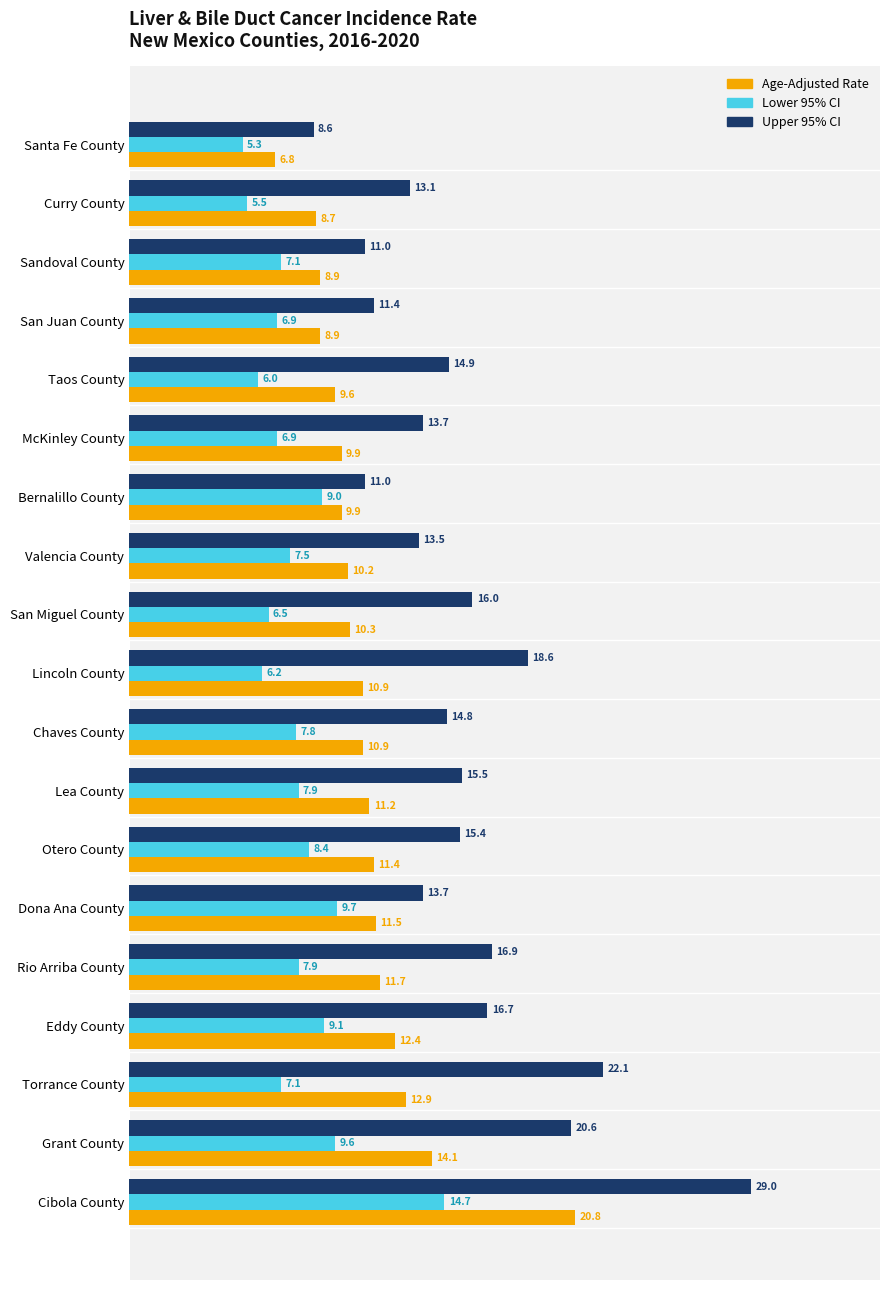

Which series changed the most between McKinley County and Torrance County?

Upper 95% CI